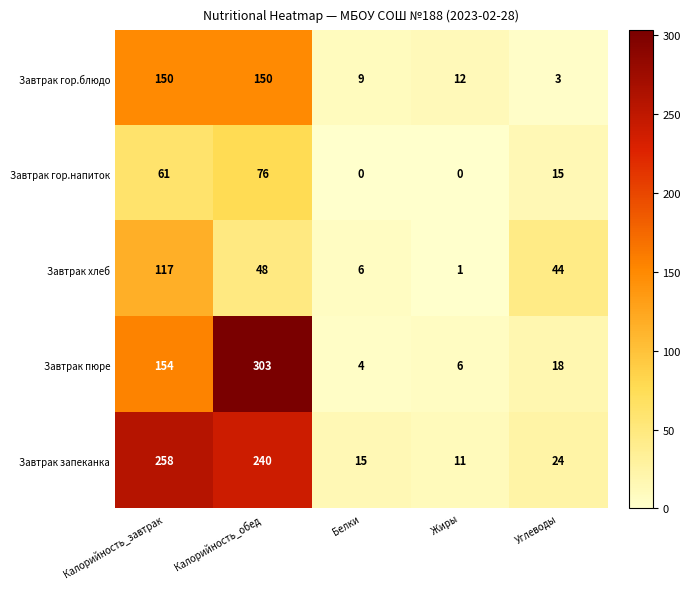

Where is Завтрак запеканка nearest to the value 134?

Калорийность_обед